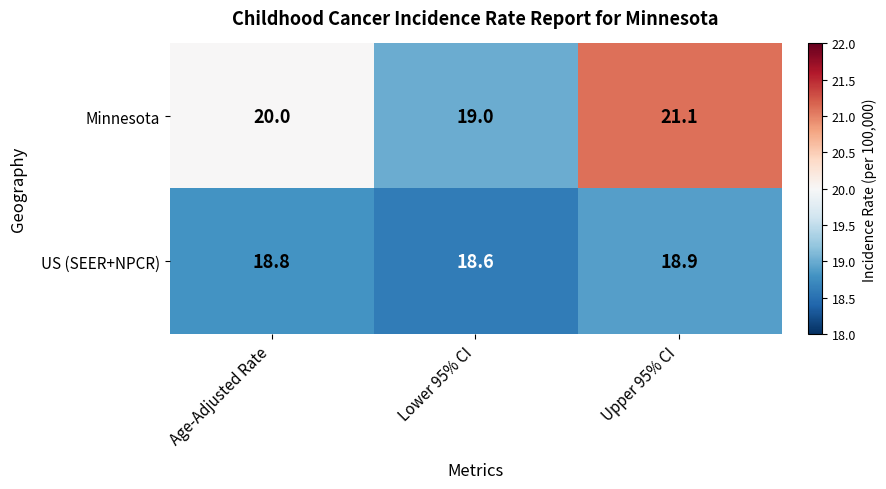

How many US (SEER+NPCR) values are between 18 and 19?

3